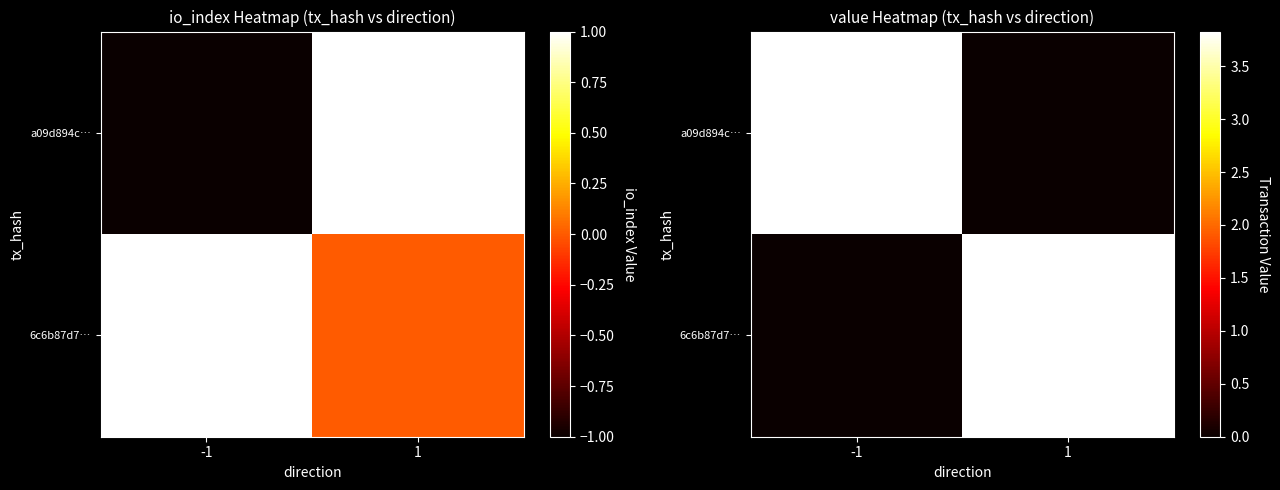

What is the spread (max minus min) of values at 1?

3.8